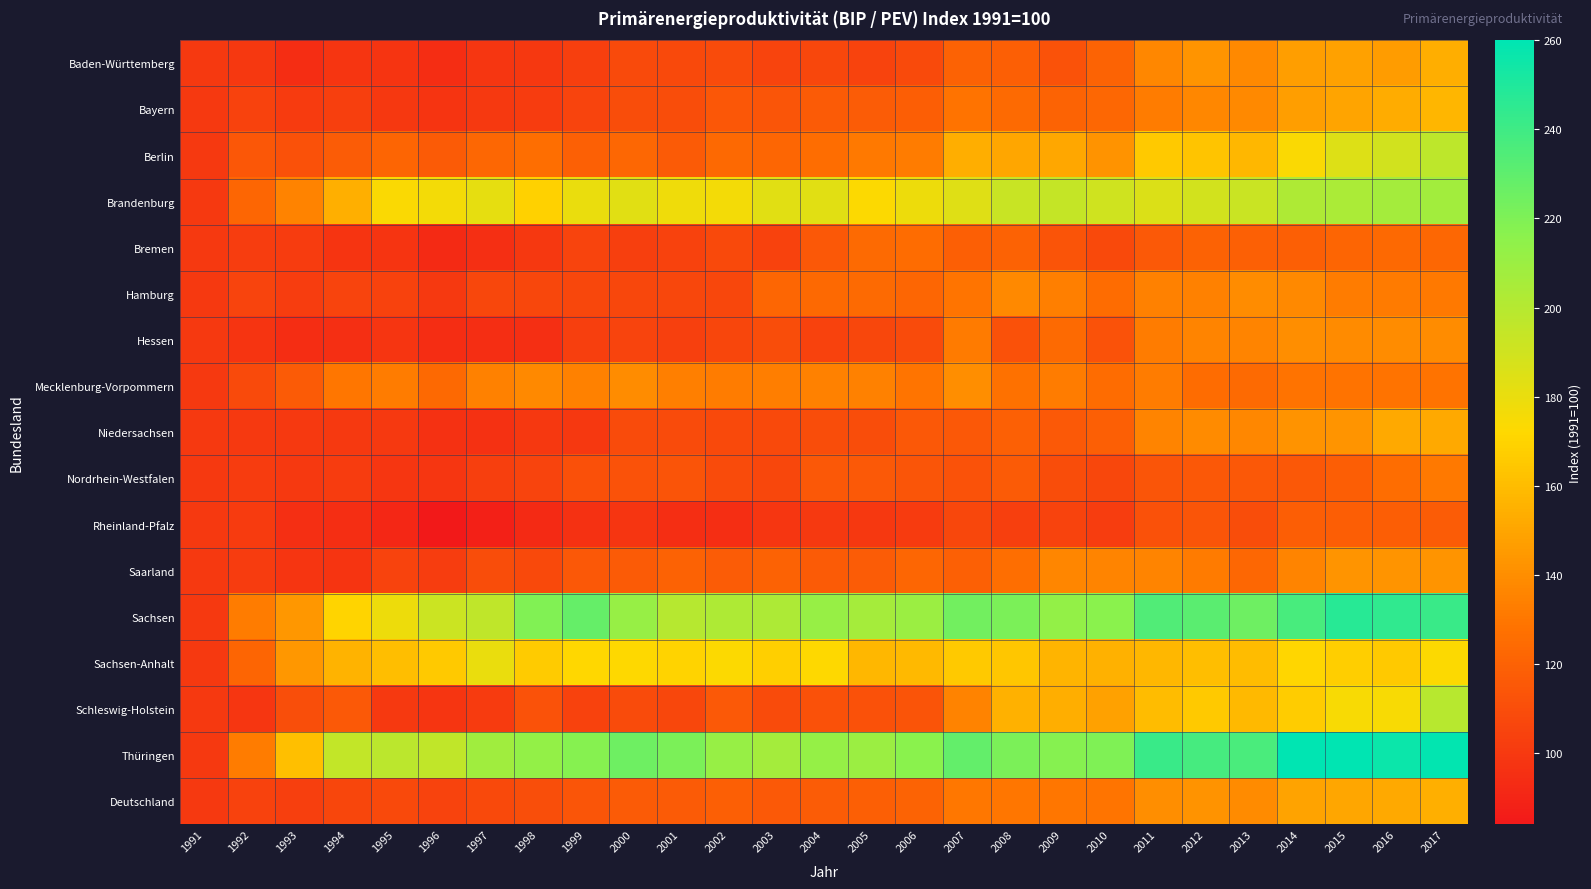

Reading left to right, list all the values displayed in this chart.

Baden-Württemberg: 1991=100.0	1992=99.8	1993=94.3	1994=98.4	1995=97.3	1996=94.2	1997=98.5	1998=99.5	1999=103.1	2000=108.3	2001=108.0	2002=109.0	2003=105.6	2004=107.3	2005=105.1	2006=108.7	2007=119.8	2008=118.6	2009=112.4	2010=121.0	2011=137.3	2012=142.5	2013=138.3	2014=147.1	2015=148.0	2016=146.1	2017=154.1
Bayern: 1991=100.0	1992=104.1	1993=100.7	1994=103.0	1995=99.5	1996=97.2	1997=99.9	1998=101.7	1999=105.3	2000=109.6	2001=110.0	2002=114.3	2003=114.0	2004=116.4	2005=117.6	2006=118.3	2007=128.0	2008=124.2	2009=121.1	2010=122.5	2011=132.7	2012=137.3	2013=138.1	2014=146.7	2015=149.3	2016=152.9	2017=157.3
Berlin: 1991=100.0	1992=114.4	1993=111.7	1994=117.3	1995=121.3	1996=116.9	1997=122.5	1998=126.1	1999=119.6	2000=122.6	2001=116.6	2002=123.2	2003=122.4	2004=125.5	2005=131.1	2006=132.8	2007=153.7	2008=150.6	2009=150.9	2010=142.3	2011=165.5	2012=163.2	2013=157.9	2014=173.5	2015=184.9	2016=189.5	2017=196.8
Brandenburg: 1991=100.0	1992=122.2	1993=135.4	1994=154.3	1995=173.6	1996=176.2	1997=181.2	1998=168.8	1999=179.9	2000=183.1	2001=177.9	2002=176.4	2003=183.5	2004=183.3	2005=173.0	2006=178.4	2007=184.0	2008=192.7	2009=194.3	2010=189.9	2011=185.4	2012=189.0	2013=192.5	2014=202.3	2015=203.8	2016=206.4	2017=207.2
Bremen: 1991=100.0	1992=102.4	1993=101.4	1994=97.1	1995=97.3	1996=92.5	1997=95.3	1998=99.7	1999=105.6	2000=102.7	2001=104.4	2002=107.5	2003=104.4	2004=115.1	2005=124.2	2006=125.1	2007=118.6	2008=120.0	2009=113.0	2010=107.8	2011=116.2	2012=119.9	2013=119.7	2014=118.8	2015=121.6	2016=123.5	2017=122.7
Hamburg: 1991=100.0	1992=105.3	1993=101.9	1994=105.6	1995=104.6	1996=100.3	1997=107.1	1998=107.1	1999=107.1	2000=107.1	2001=107.1	2002=107.1	2003=122.4	2004=123.3	2005=124.3	2006=122.0	2007=128.9	2008=137.8	2009=133.8	2010=125.1	2011=134.2	2012=134.2	2013=139.3	2014=137.9	2015=132.4	2016=132.0	2017=131.4
Hessen: 1991=100.0	1992=97.7	1993=93.7	1994=95.5	1995=98.3	1996=94.3	1997=94.7	1998=95.7	1999=102.6	2000=105.9	2001=103.7	2002=106.1	2003=109.9	2004=104.5	2005=107.1	2006=109.4	2007=131.8	2008=111.9	2009=124.0	2010=112.3	2011=132.8	2012=136.0	2013=135.7	2014=139.9	2015=138.8	2016=139.1	2017=139.1
Mecklenburg-Vorpommern: 1991=100.0	1992=108.3	1993=116.7	1994=129.7	1995=132.7	1996=123.5	1997=134.2	1998=137.9	1999=134.6	2000=139.1	2001=133.6	2002=132.2	2003=133.3	2004=134.5	2005=134.5	2006=129.0	2007=140.1	2008=127.4	2009=132.3	2010=124.8	2011=132.4	2012=124.6	2013=124.1	2014=128.3	2015=128.3	2016=128.3	2017=128.3
Niedersachsen: 1991=100.0	1992=100.0	1993=100.0	1994=100.2	1995=100.2	1996=96.0	1997=96.0	1998=99.7	1999=99.7	2000=109.2	2001=109.2	2002=107.8	2003=107.8	2004=109.7	2005=109.7	2006=114.9	2007=114.9	2008=119.7	2009=115.9	2010=118.5	2011=136.2	2012=138.8	2013=137.0	2014=142.2	2015=142.7	2016=151.4	2017=151.7
Nordrhein-Westfalen: 1991=100.0	1992=101.2	1993=100.1	1994=101.8	1995=98.6	1996=98.5	1997=102.8	1998=105.8	1999=111.3	2000=112.3	2001=113.4	2002=109.1	2003=106.7	2004=115.2	2005=116.2	2006=113.8	2007=112.5	2008=116.7	2009=109.6	2010=106.9	2011=114.1	2012=115.1	2013=115.5	2014=115.4	2015=118.3	2016=125.7	2017=131.1
Rheinland-Pfalz: 1991=100.0	1992=100.7	1993=95.3	1994=94.8	1995=91.0	1996=84.3	1997=87.6	1998=92.5	1999=96.3	2000=98.4	2001=94.6	2002=95.0	2003=98.7	2004=100.0	2005=99.4	2006=101.1	2007=106.7	2008=102.7	2009=105.0	2010=102.4	2011=111.8	2012=113.8	2013=109.5	2014=118.3	2015=118.3	2016=117.9	2017=117.1
Saarland: 1991=100.0	1992=101.3	1993=98.3	1994=97.5	1995=105.2	1996=102.0	1997=109.7	1998=107.4	1999=115.1	2000=116.7	2001=120.4	2002=117.5	2003=119.8	2004=116.9	2005=117.1	2006=122.4	2007=119.5	2008=126.6	2009=136.5	2010=136.1	2011=135.6	2012=131.6	2013=122.8	2014=136.2	2015=142.4	2016=142.4	2017=142.4
Sachsen: 1991=100.0	1992=132.7	1993=144.3	1994=170.4	1995=178.5	1996=191.5	1997=196.7	1998=219.0	1999=228.2	2000=211.8	2001=199.7	2002=202.9	2003=203.6	2004=211.7	2005=206.0	2006=210.2	2007=223.8	2008=221.0	2009=213.0	2010=216.4	2011=234.4	2012=231.7	2013=225.1	2014=237.2	2015=247.2	2016=244.7	2017=241.7
Sachsen-Anhalt: 1991=100.0	1992=121.4	1993=144.4	1994=156.1	1995=160.3	1996=165.4	1997=179.8	1998=166.3	1999=171.4	2000=172.2	2001=169.9	2002=173.4	2003=168.5	2004=172.0	2005=158.0	2006=158.7	2007=165.8	2008=164.1	2009=156.5	2010=155.4	2011=157.6	2012=161.0	2013=160.2	2014=171.3	2015=167.3	2016=165.4	2017=173.3
Schleswig-Holstein: 1991=100.0	1992=98.7	1993=110.4	1994=116.1	1995=100.4	1996=98.2	1997=100.8	1998=112.3	1999=104.4	2000=108.9	2001=107.0	2002=116.0	2003=108.9	2004=112.0	2005=111.7	2006=113.4	2007=135.1	2008=155.3	2009=154.1	2010=148.2	2011=160.0	2012=165.3	2013=158.3	2014=166.9	2015=174.2	2016=174.7	2017=198.8
Thüringen: 1991=100.0	1992=132.6	1993=161.2	1994=195.0	1995=198.1	1996=195.6	1997=208.0	1998=212.8	1999=217.7	2000=225.3	2001=221.3	2002=211.5	2003=206.9	2004=212.2	2005=210.3	2006=216.1	2007=228.9	2008=221.2	2009=218.0	2010=220.0	2011=241.8	2012=237.8	2013=236.1	2014=259.8	2015=260.7	2016=256.1	2017=258.7
Deutschland: 1991=100.0	1992=104.0	1993=103.0	1994=106.4	1995=107.4	1996=104.8	1997=107.7	1998=110.5	1999=114.2	2000=116.8	2001=116.6	2002=118.4	2003=116.1	2004=117.6	2005=118.7	2006=120.9	2007=130.2	2008=129.7	2009=130.0	2010=128.9	2011=140.1	2012=142.2	2013=139.0	2014=149.0	2015=150.7	2016=151.4	2017=154.8